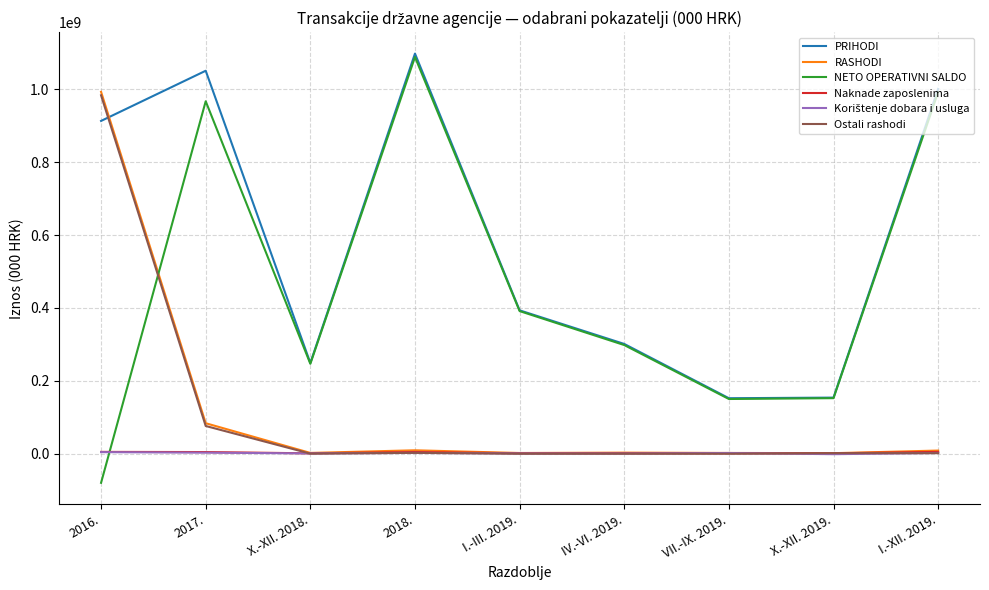

What is the difference between the second highest and second lowest values in the PRIHODI series?

896660000